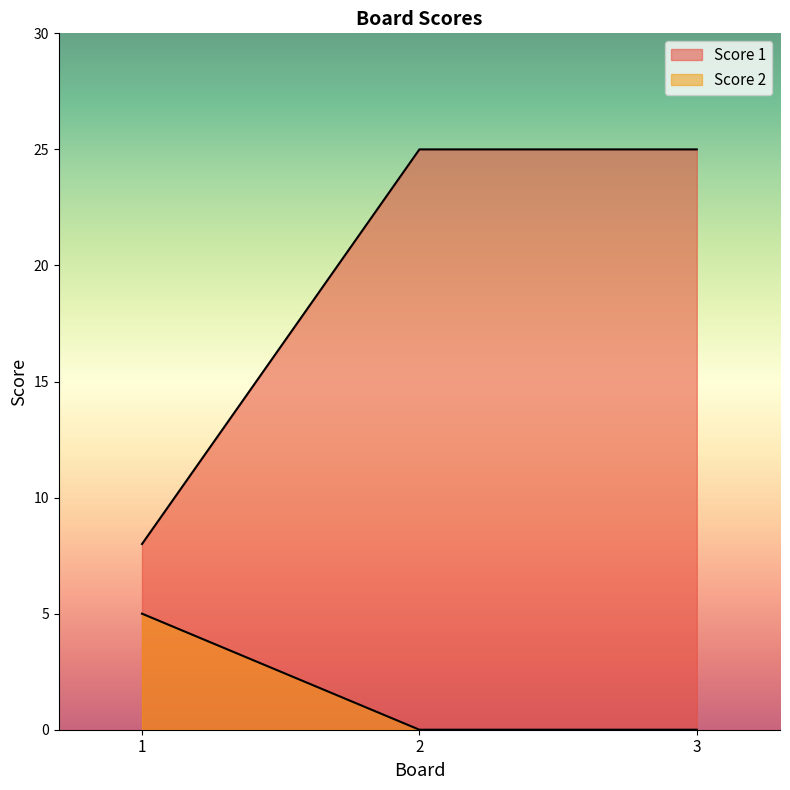

What is the value of the Score 2 point at the 1st from the left?

5